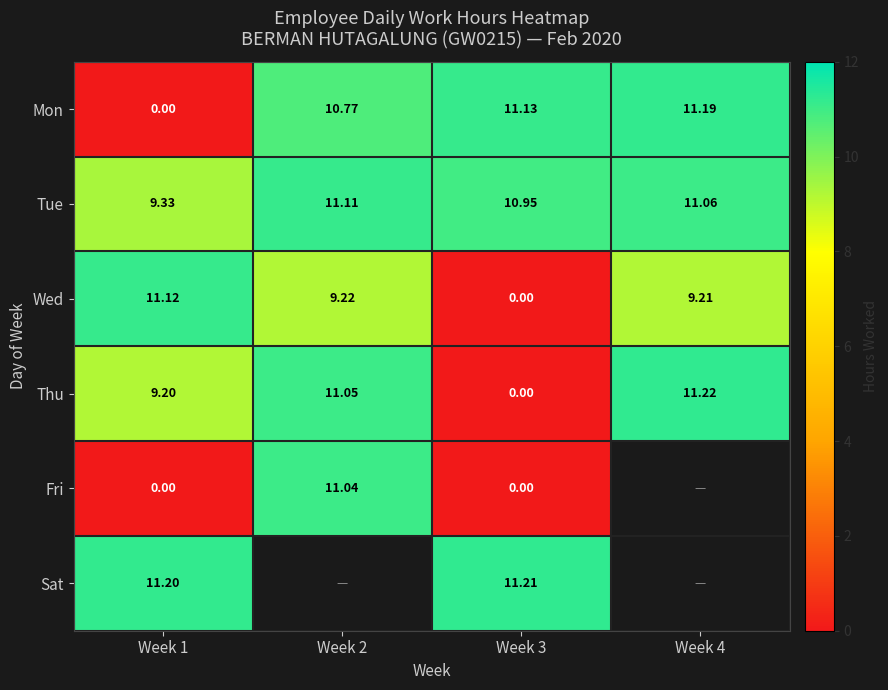

How many distinct data groups are displayed?

6